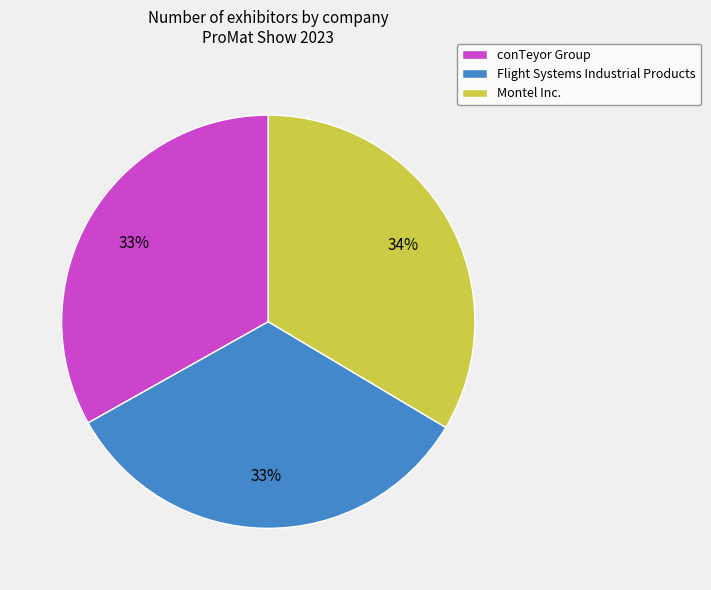

How many segments does this pie chart have?

3